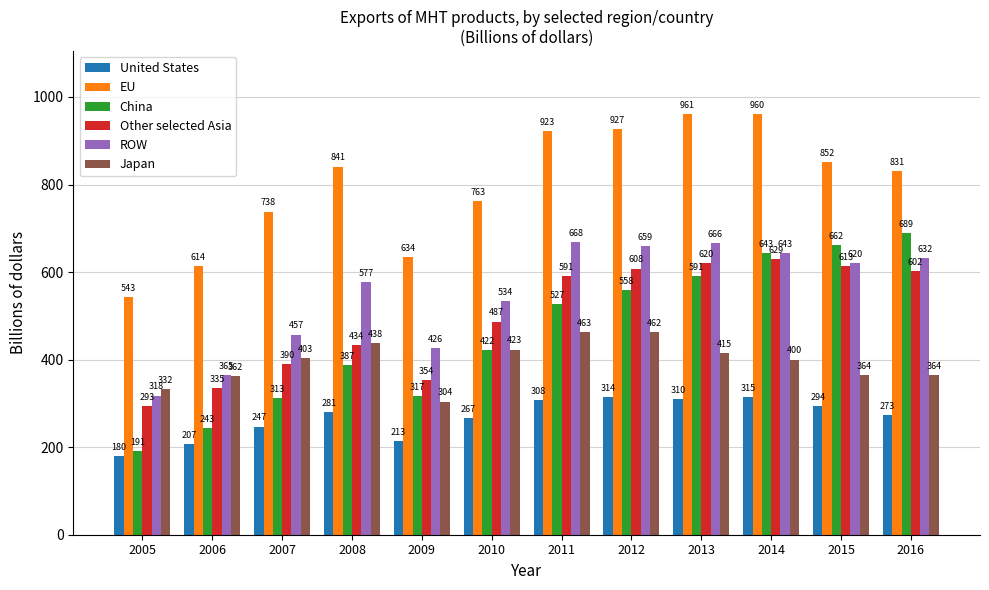

Reading left to right, list all the values displayed in this chart.

United States: 180	207	247	281	213	267	308	314	310	315	294	273
EU: 543	614	738	841	634	763	923	927	961	960	852	831
China: 191	243	313	387	317	422	527	558	591	643	662	689
Other selected Asia: 293	335	390	434	354	487	591	608	620	629	613	602
ROW: 318	365	457	577	426	534	668	659	666	643	620	632
Japan: 332	362	403	438	304	423	463	462	415	400	364	364